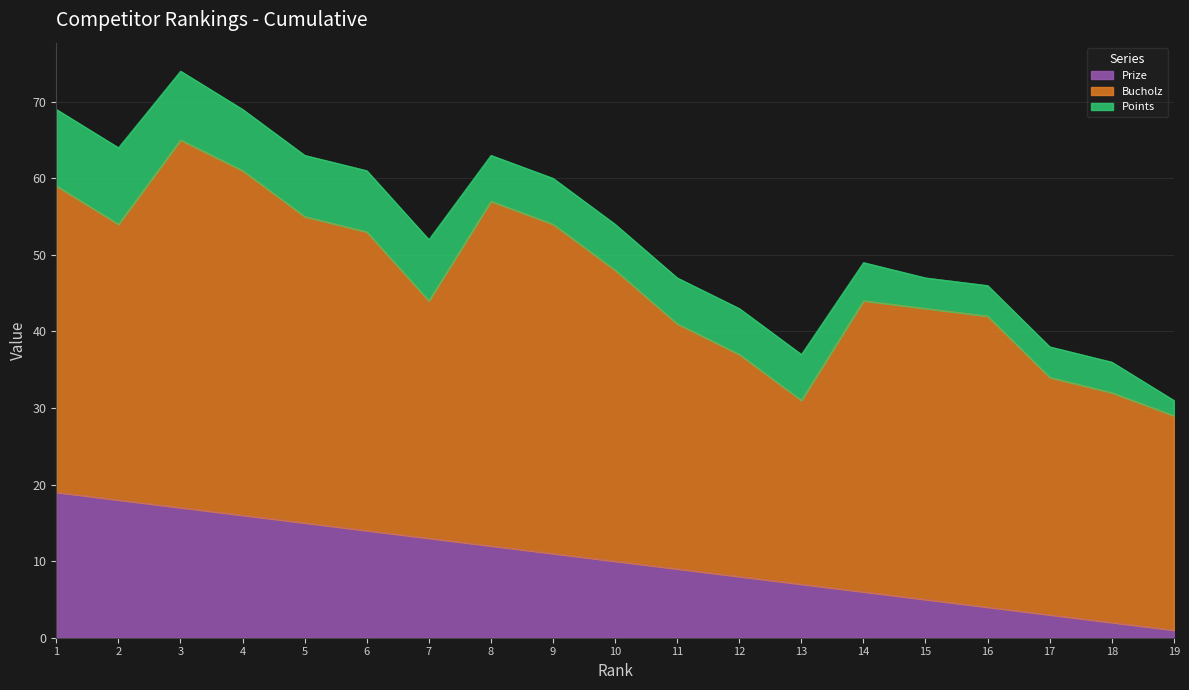

Reading left to right, list all the values displayed in this chart.

Prize: 19	18	17	16	15	14	13	12	11	10	9	8	7	6	5	4	3	2	1
Bucholz: 40	36	48	45	40	39	31	45	43	38	32	29	24	38	38	38	31	30	28
Points: 10	10	9	8	8	8	8	6	6	6	6	6	6	5	4	4	4	4	2